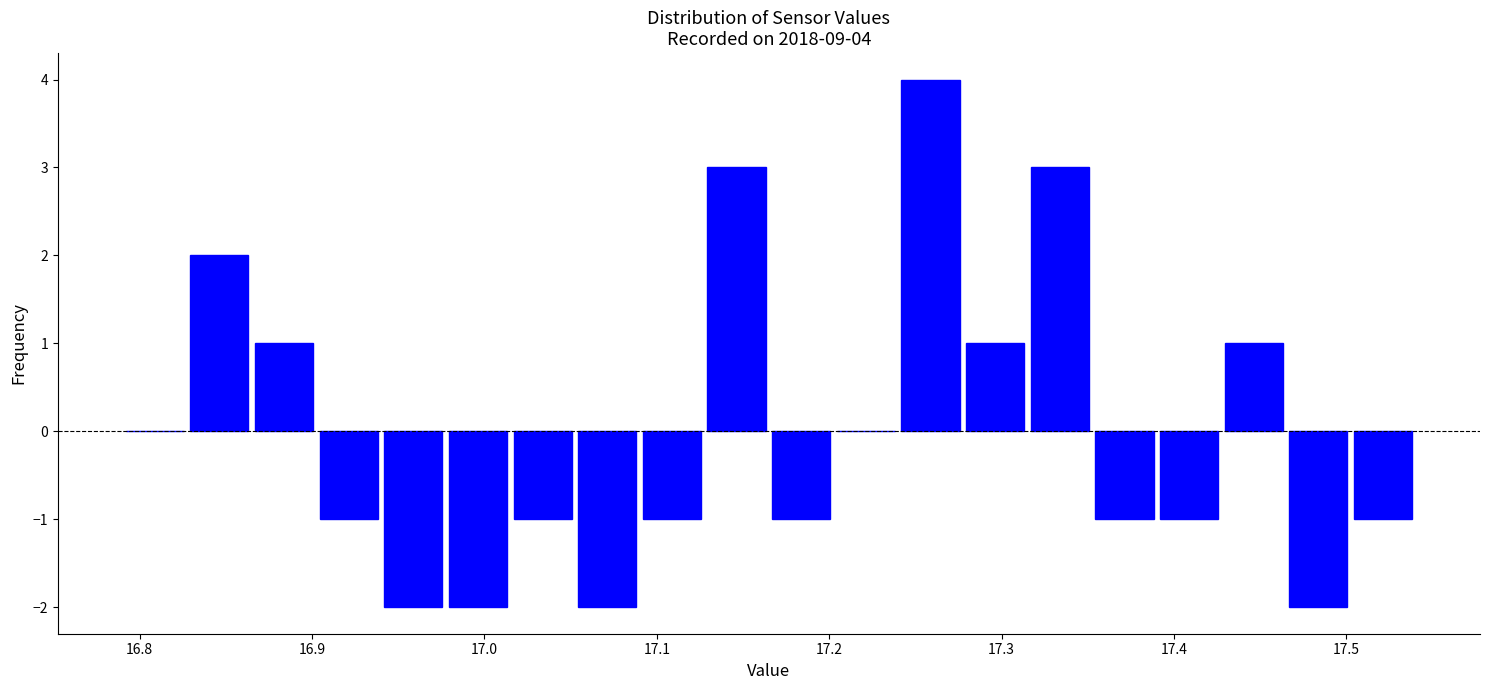

Read against the x-axis, roughly where is the centre of the tallest bar?

17.26